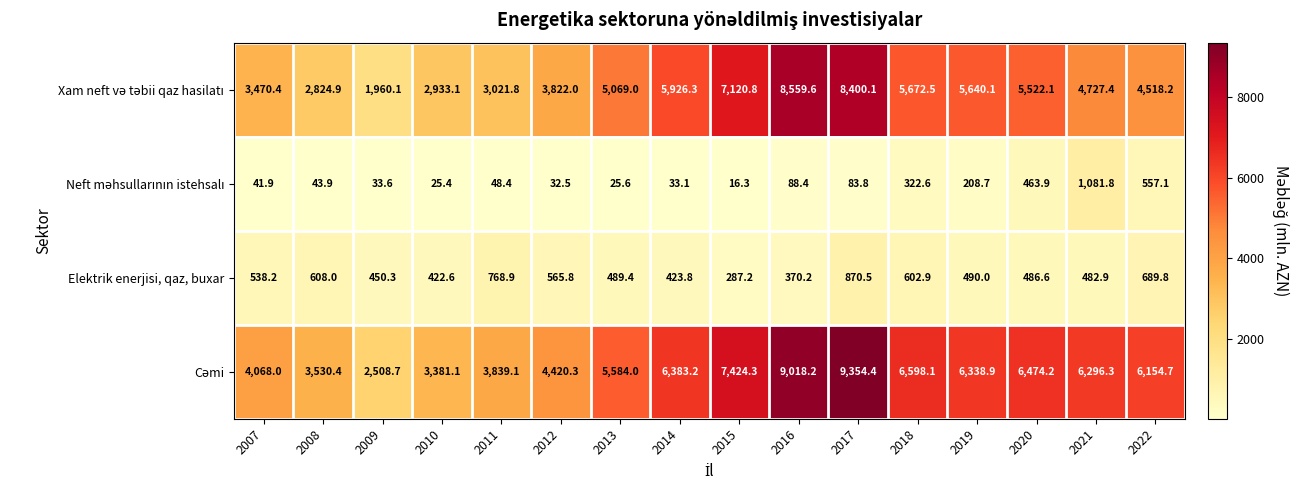

At which category does the chart reach its peak across all series?

2017